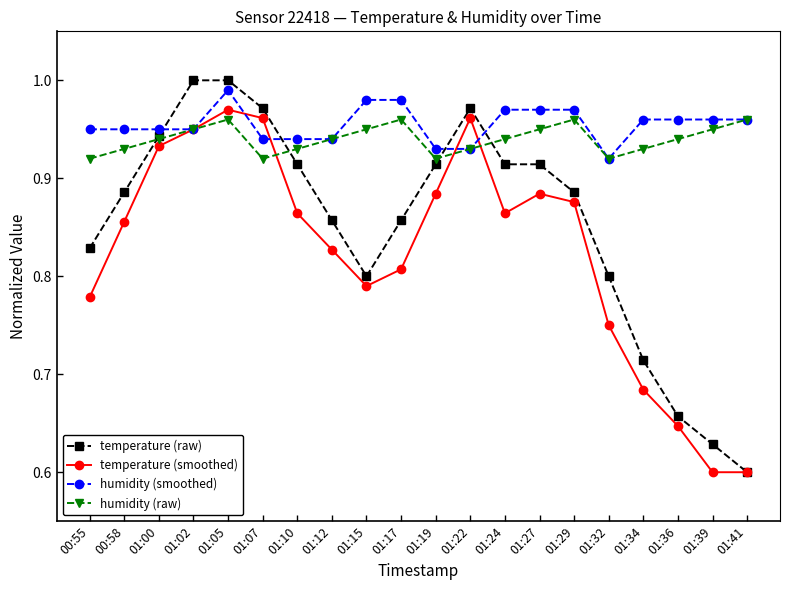

At which category does humidity (raw) reach its first local peak?

01:05